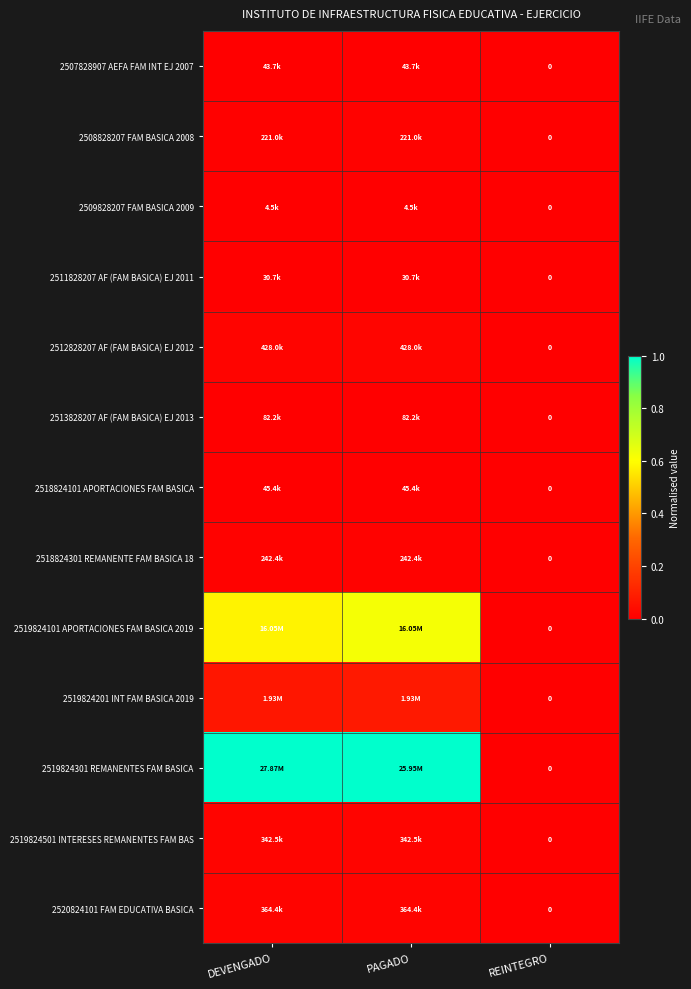

Which series has the largest total across all categories?

2519824301 REMANENTES FAM BASICA